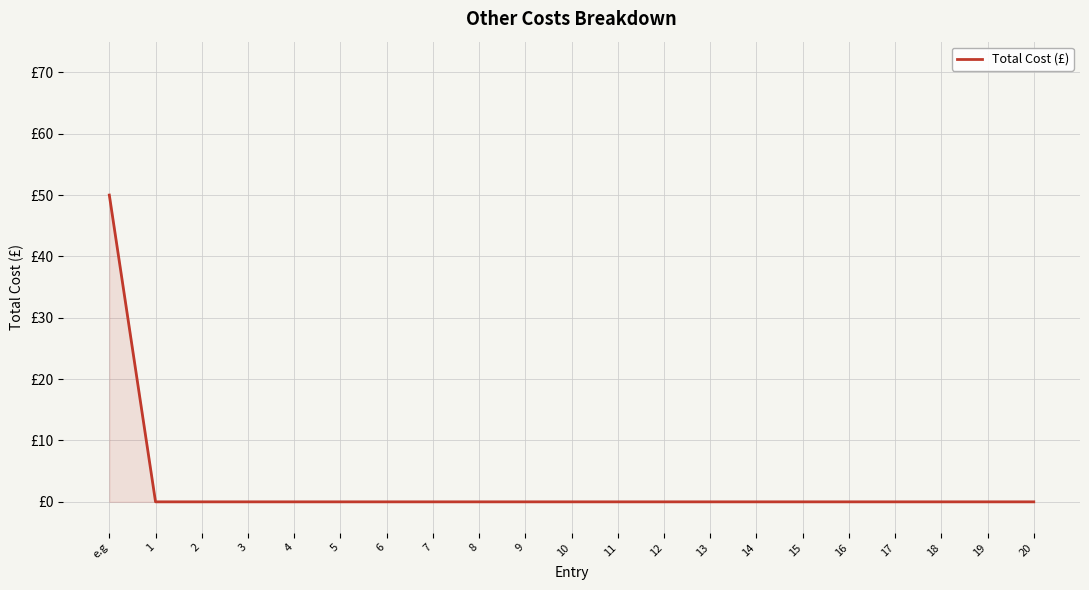

Does the chart have visible grid lines?

Yes